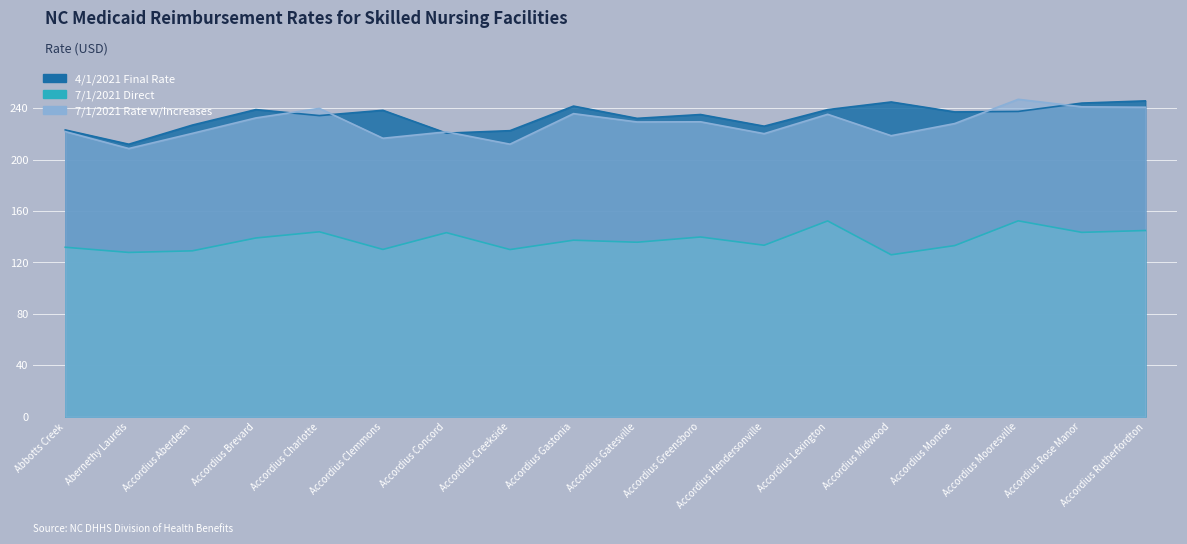

Which series has the largest total across all categories?

4/1/2021 Final Rate